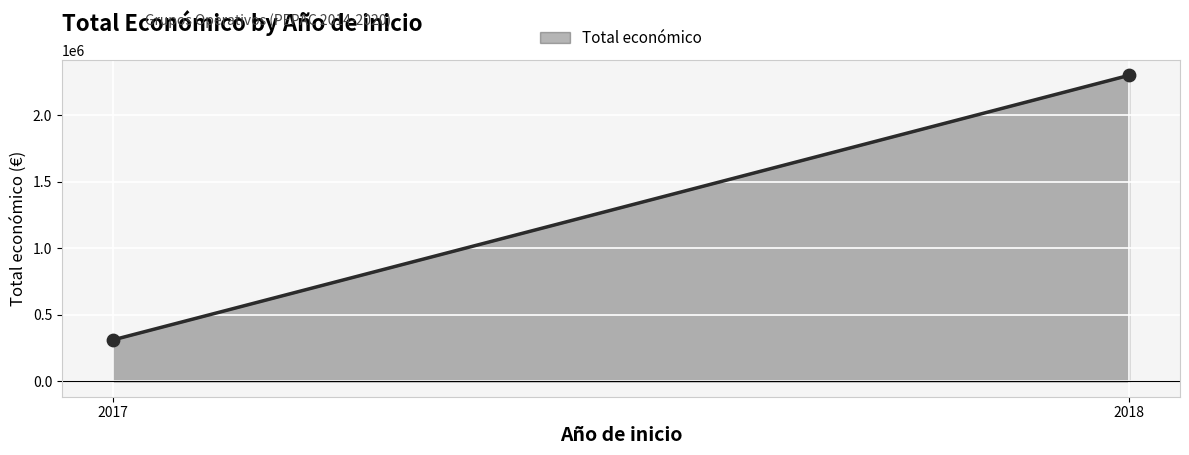

What is the average Y value?

1306310